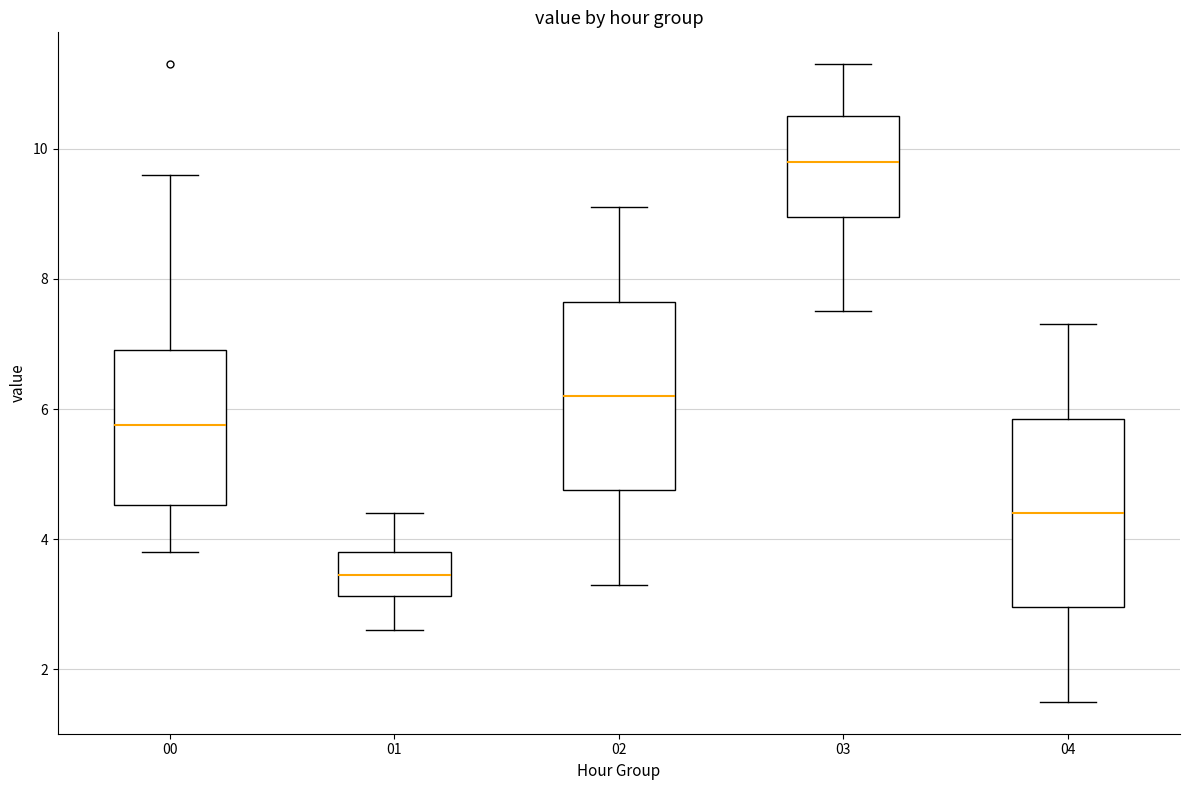

Where does the lower whisker of the box at x = 02 end on the y-axis? The values are not printed on the chart, so give them approximately, as read against the axis.

3.4